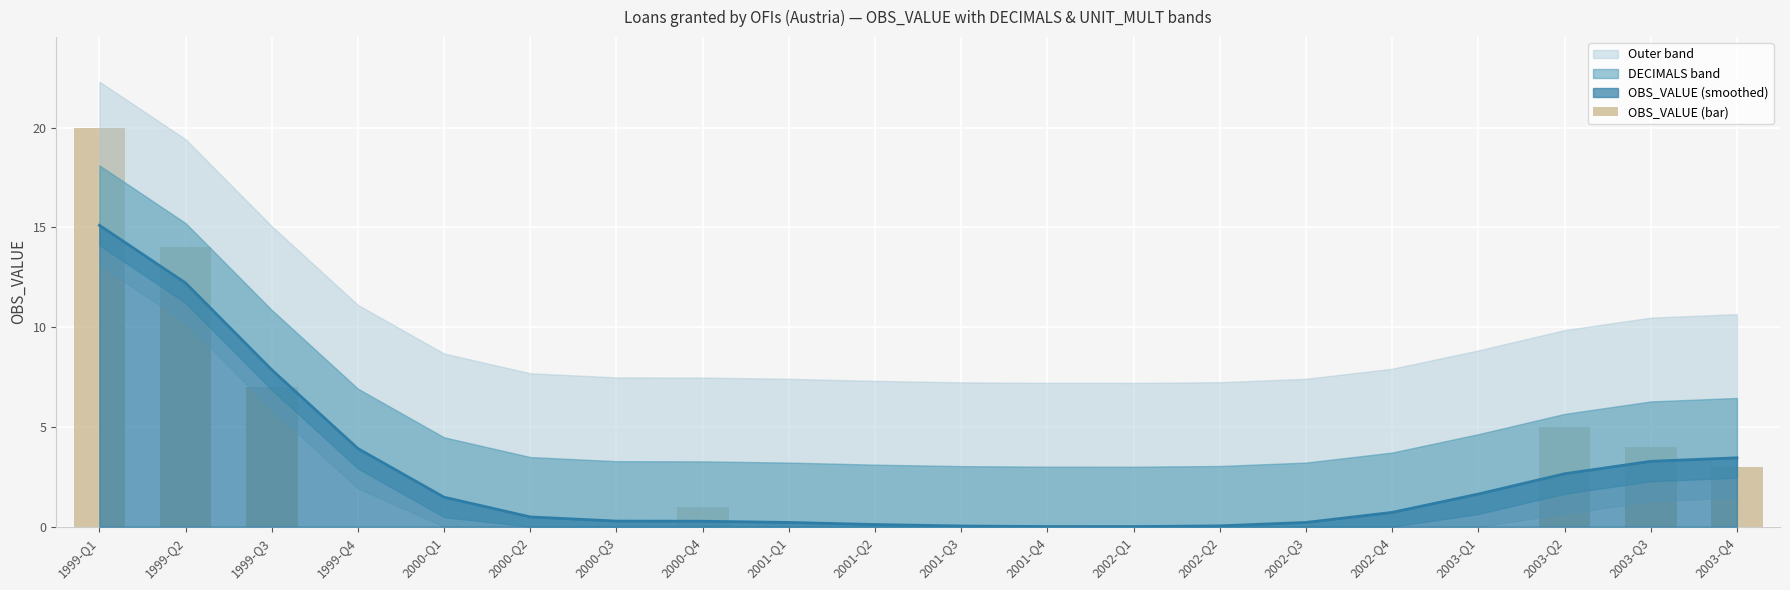

List the labels in order of value, largest first.

1999-Q1, 1999-Q2, 1999-Q3, 2003-Q2, 2003-Q3, 2003-Q4, 2000-Q4, 1999-Q4, 2000-Q1, 2000-Q2, 2000-Q3, 2001-Q1, 2001-Q2, 2001-Q3, 2001-Q4, 2002-Q1, 2002-Q2, 2002-Q3, 2002-Q4, 2003-Q1